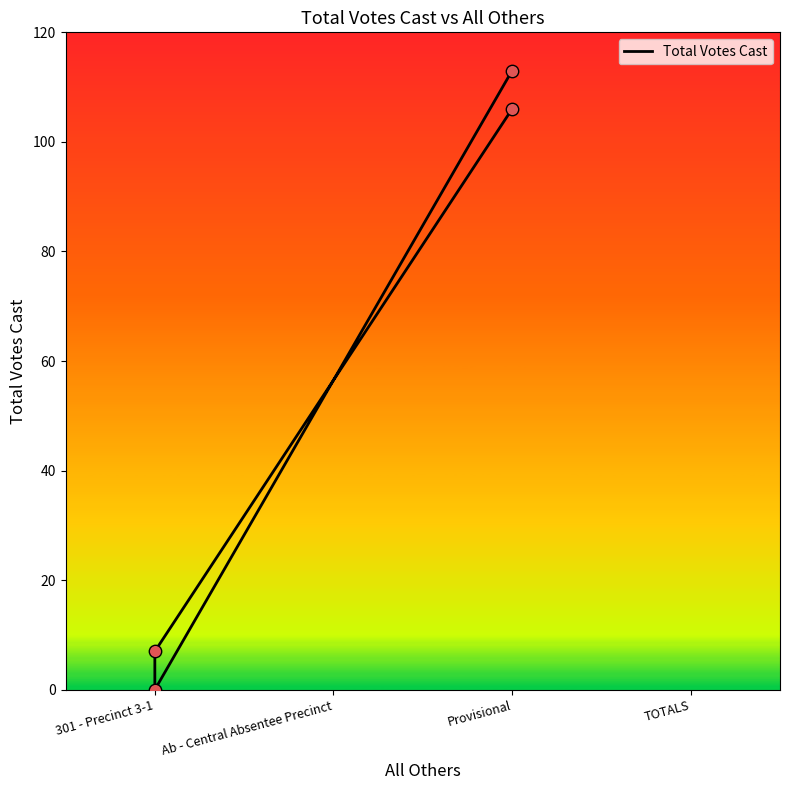

Which has a higher value, 301 - Precinct 3-1 or Provisional?

Provisional